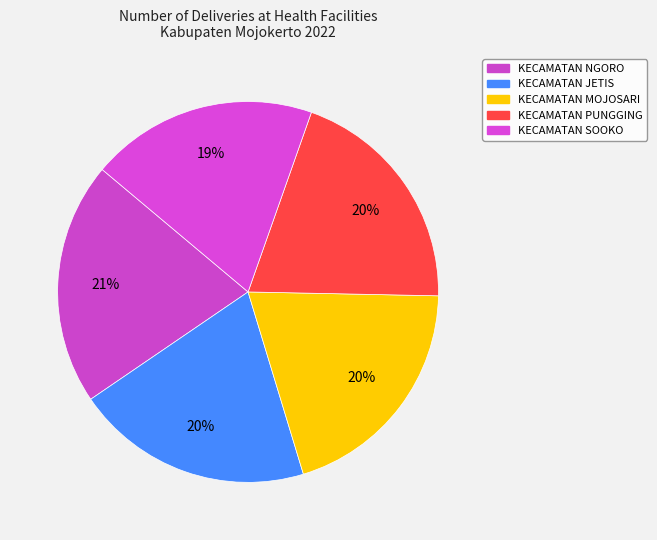

How many segments does this pie chart have?

5